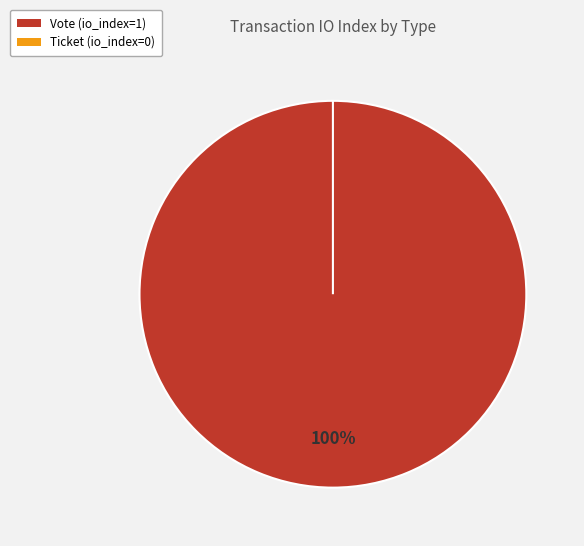

To the nearest percent, what is the difference between the largest and smallest slice percentages?

100%